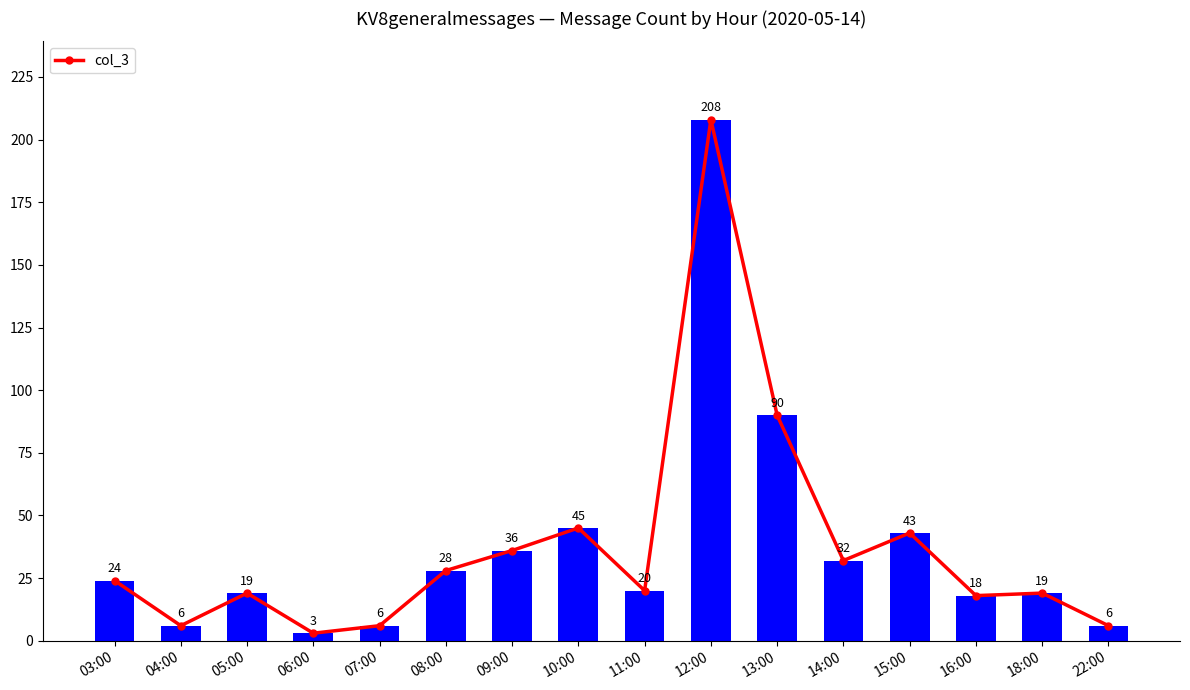

What is the difference between the maximum and second lowest values?

202